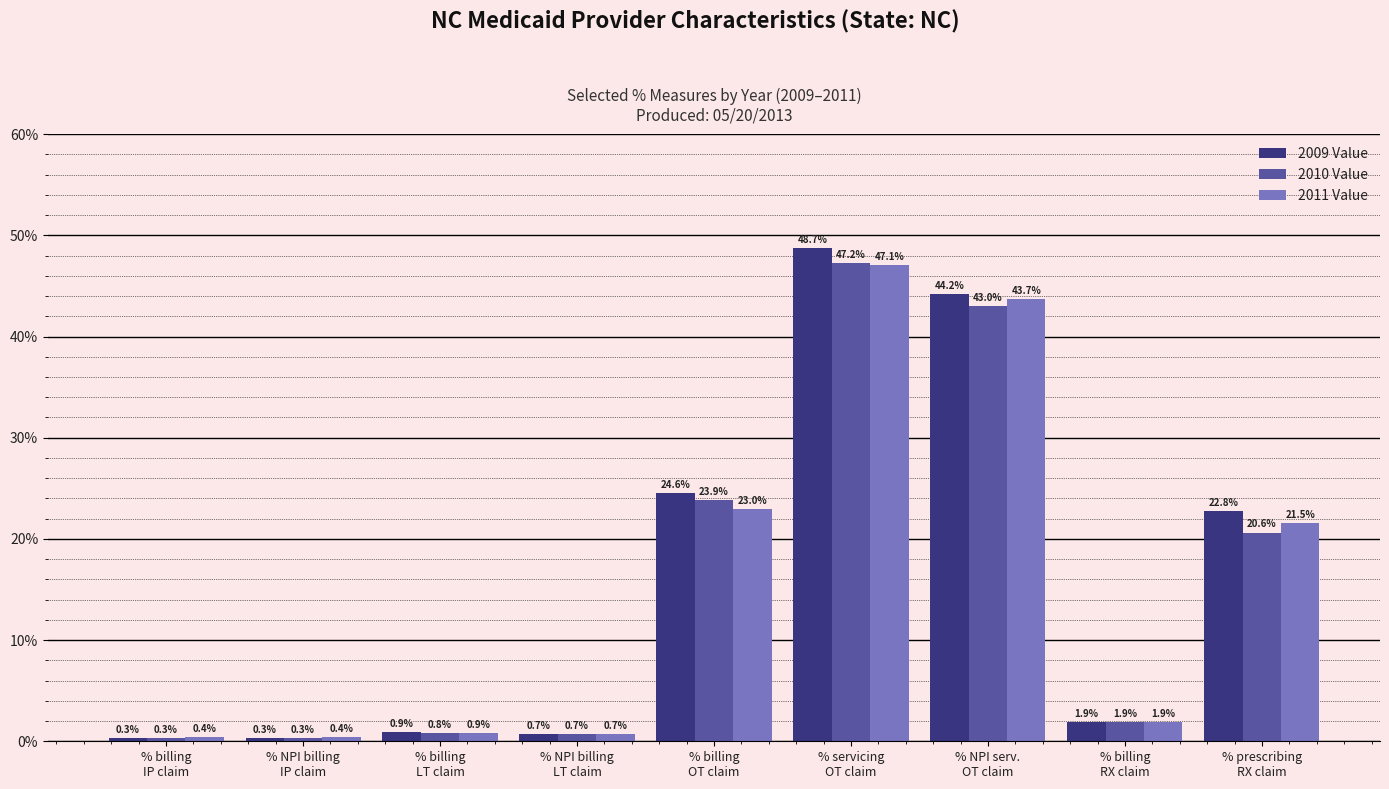

Reading left to right, list all the values displayed in this chart.

2009 Value: 0.3	0.3	0.9	0.7	24.6	48.7	44.2	1.9	22.8
2010 Value: 0.3	0.3	0.8	0.7	23.9	47.2	43.0	1.9	20.6
2011 Value: 0.4	0.4	0.9	0.7	23.0	47.1	43.7	1.9	21.5